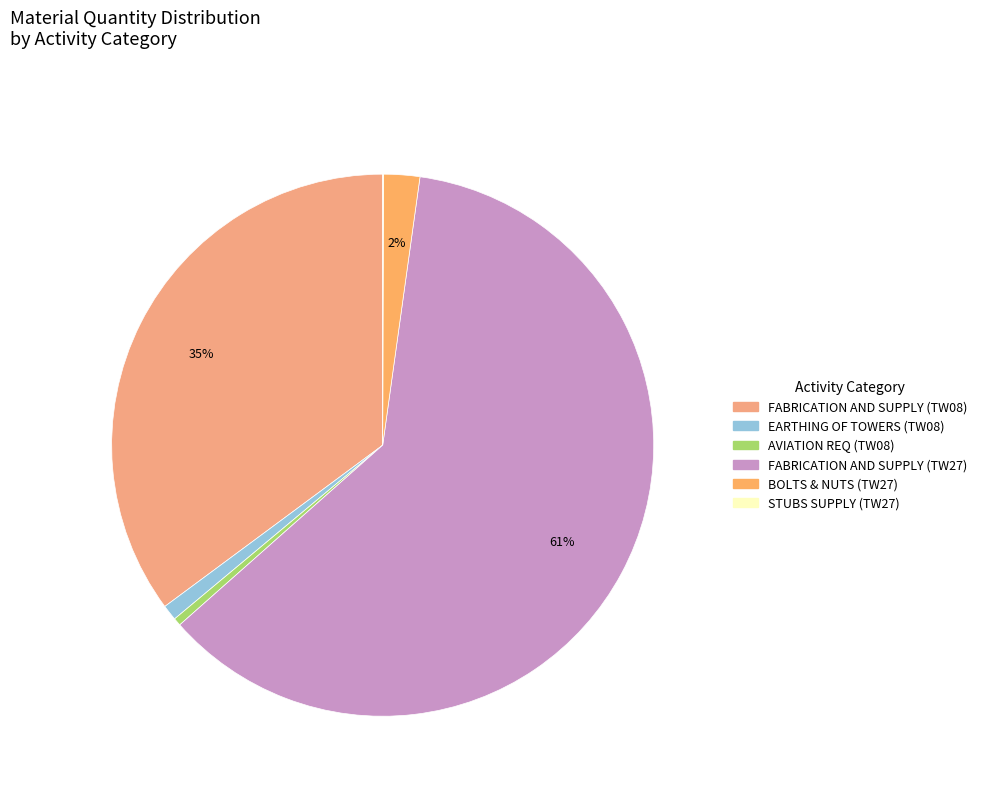

To the nearest percent, what is the difference between the largest and smallest slice percentages?

62%